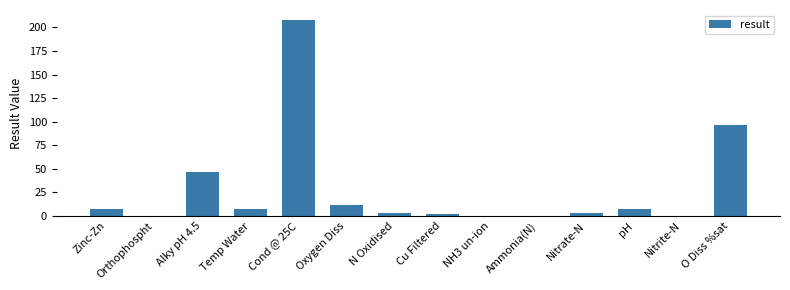

At which label is the value closest to 104?

O Diss %sat